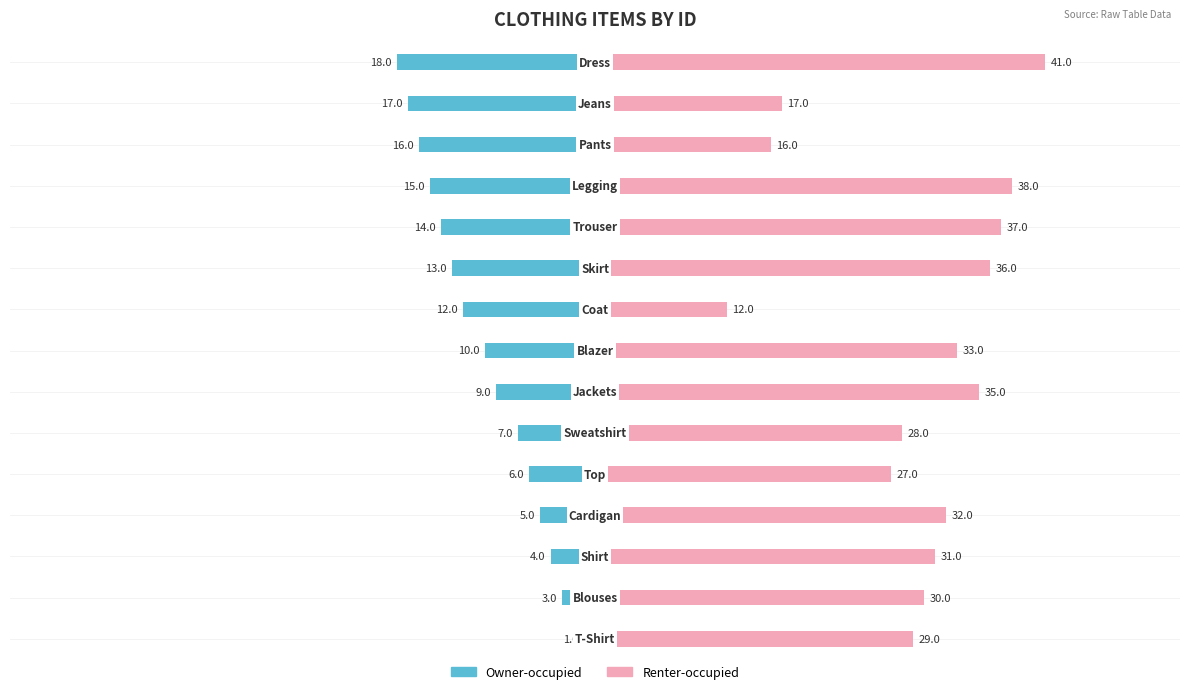

True or false: Renter-occupied has a value of 15 at 1.

False